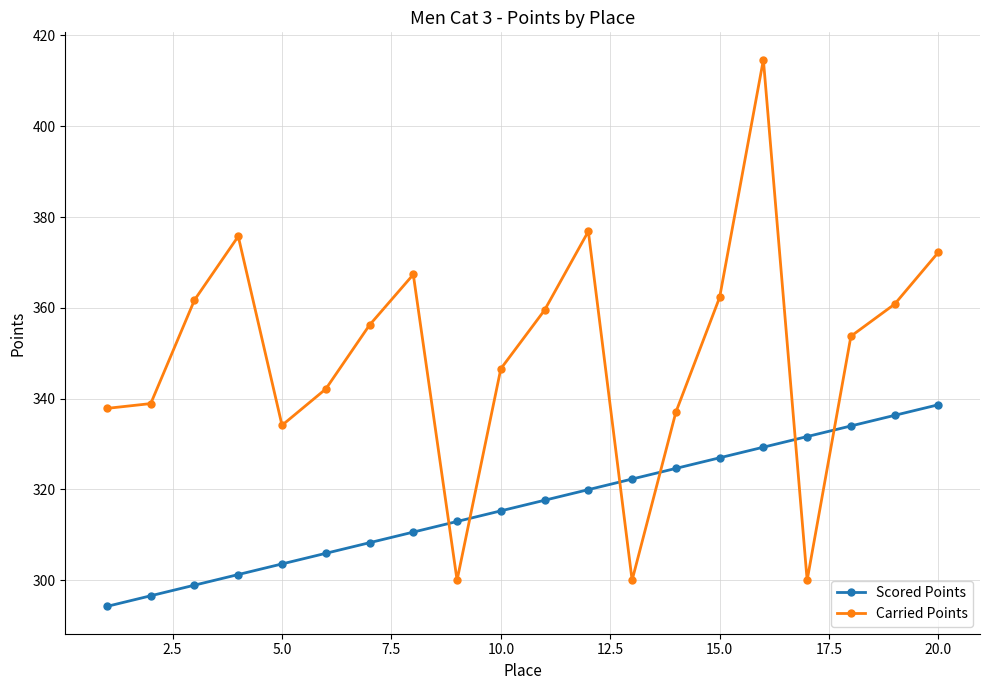

Which series has the largest total across all categories?

Carried Points